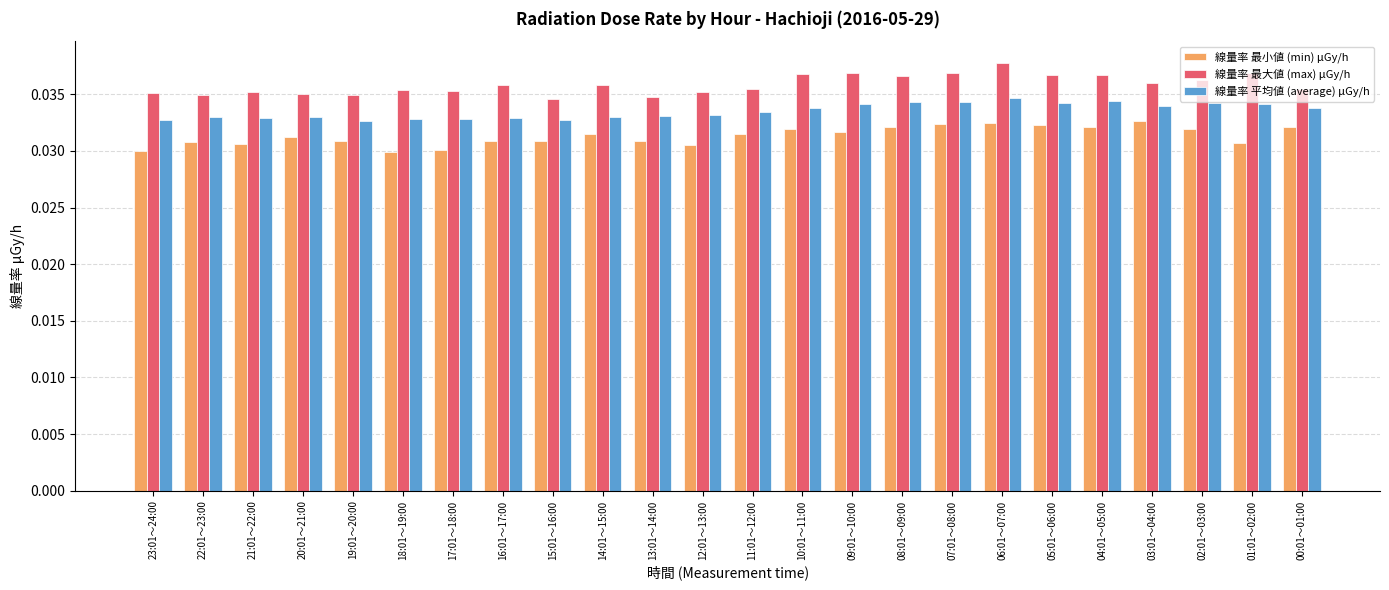

Which series has the largest total across all categories?

線量率 最大値 (max) μGy/h